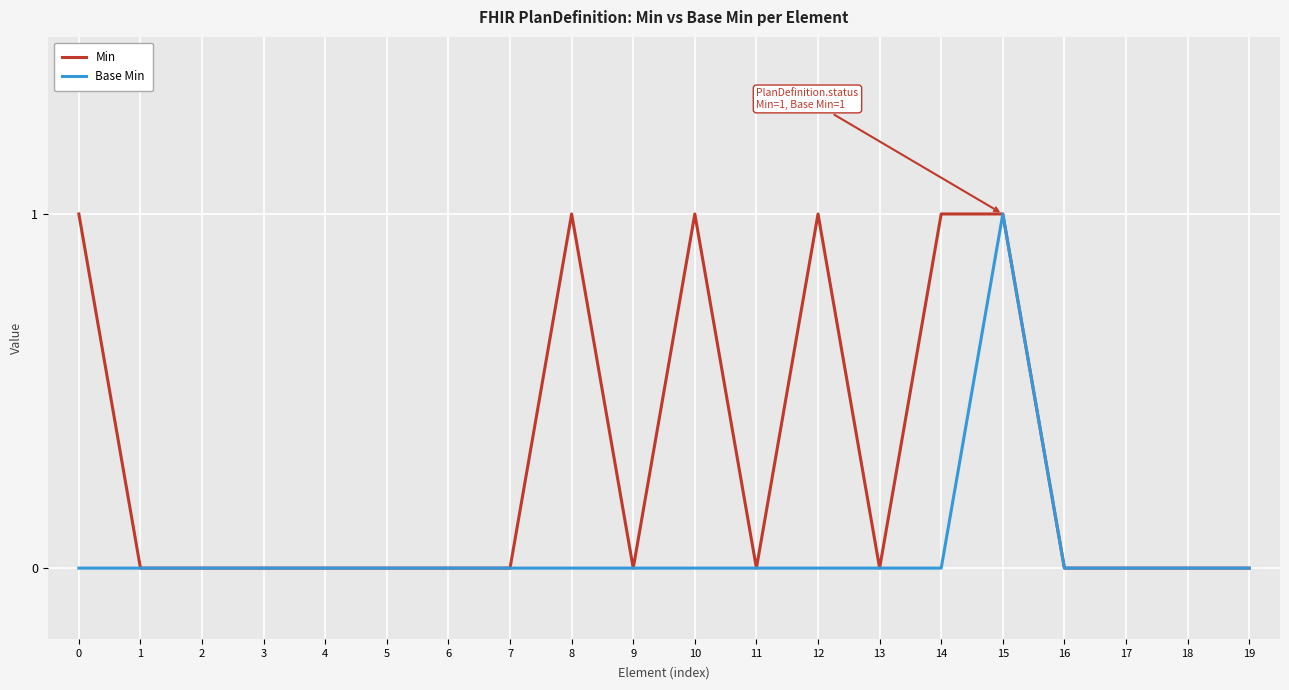

At which category is the sum across all series the highest?

15